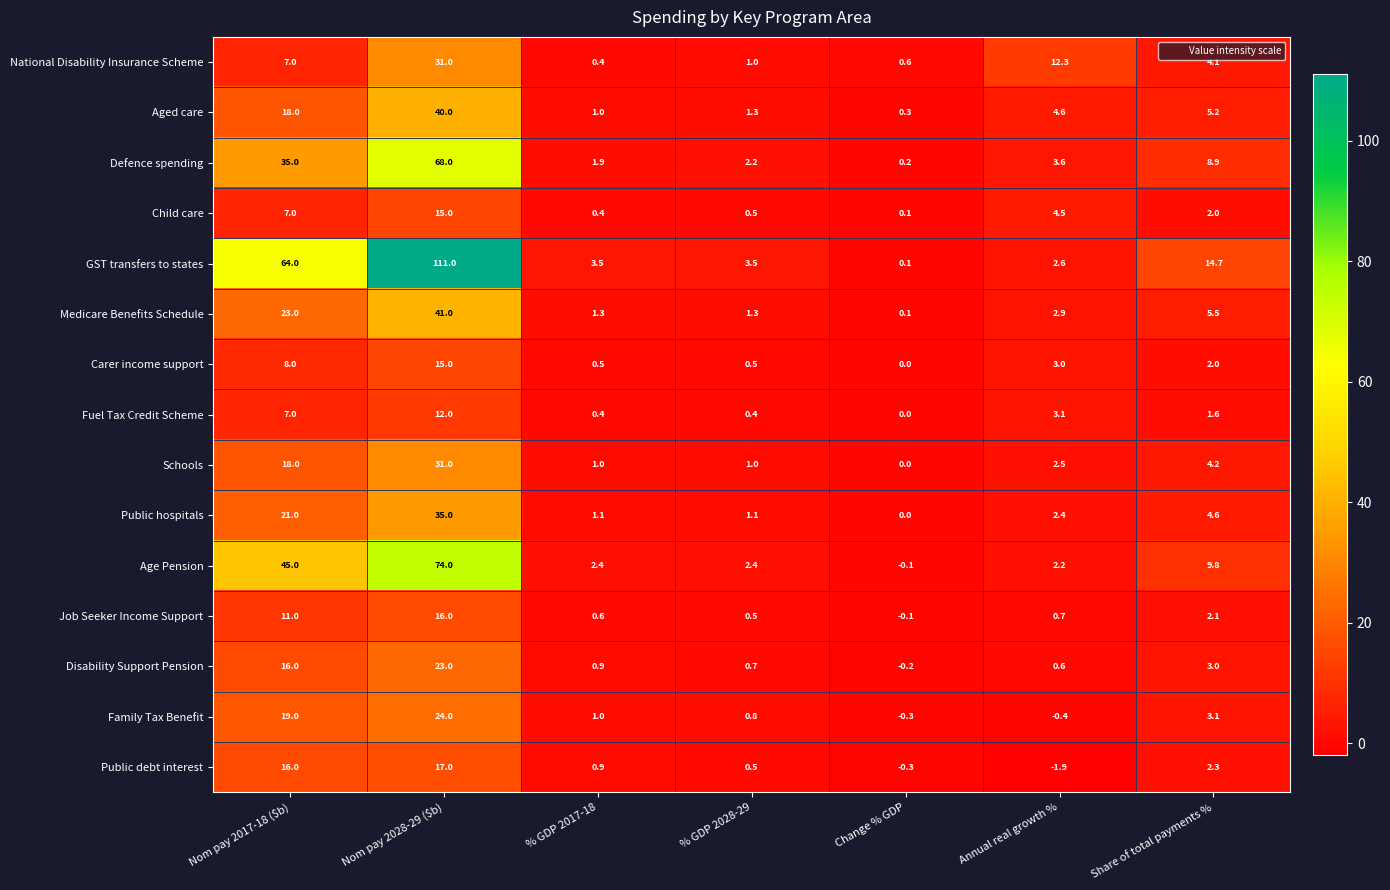

What is the difference between the Fuel Tax Credit Scheme values at Nom pay 2028-29 ($b) and % GDP 2017-18?

11.6